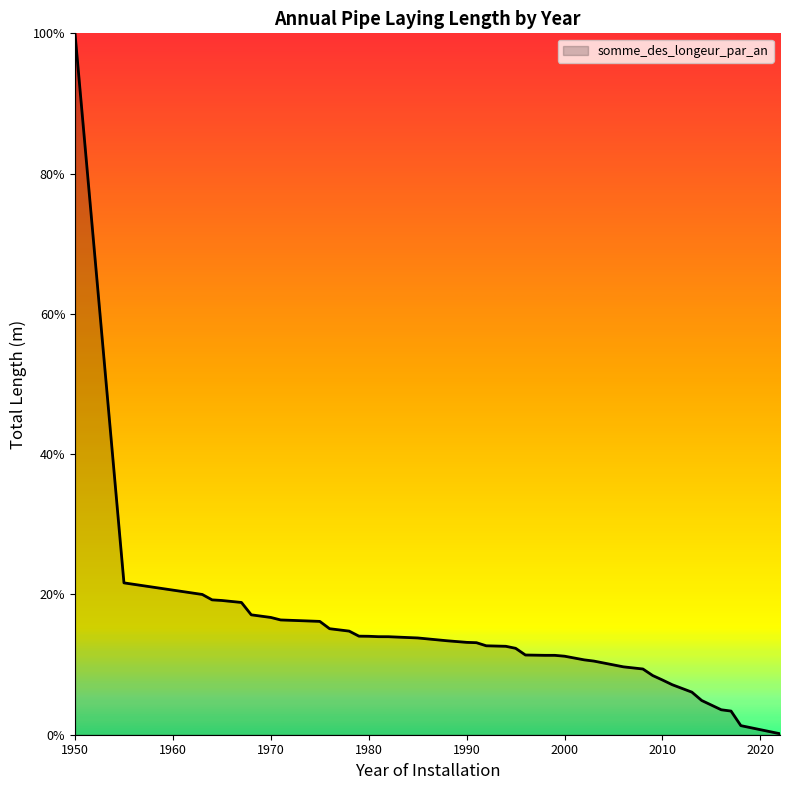

What is the minimum value shown in the chart?

0.1